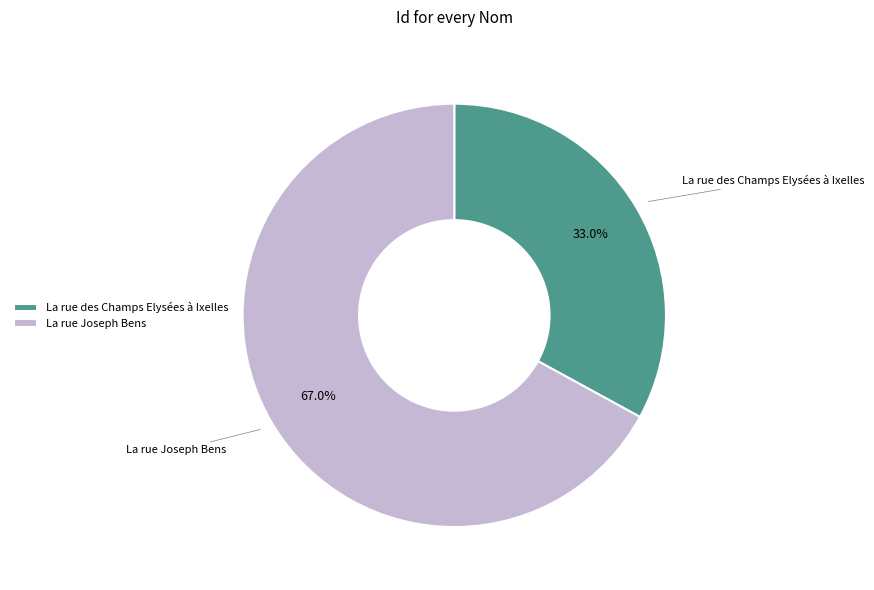

Between La rue des Champs Elysées à Ixelles and La rue Joseph Bens, which is larger?

La rue Joseph Bens